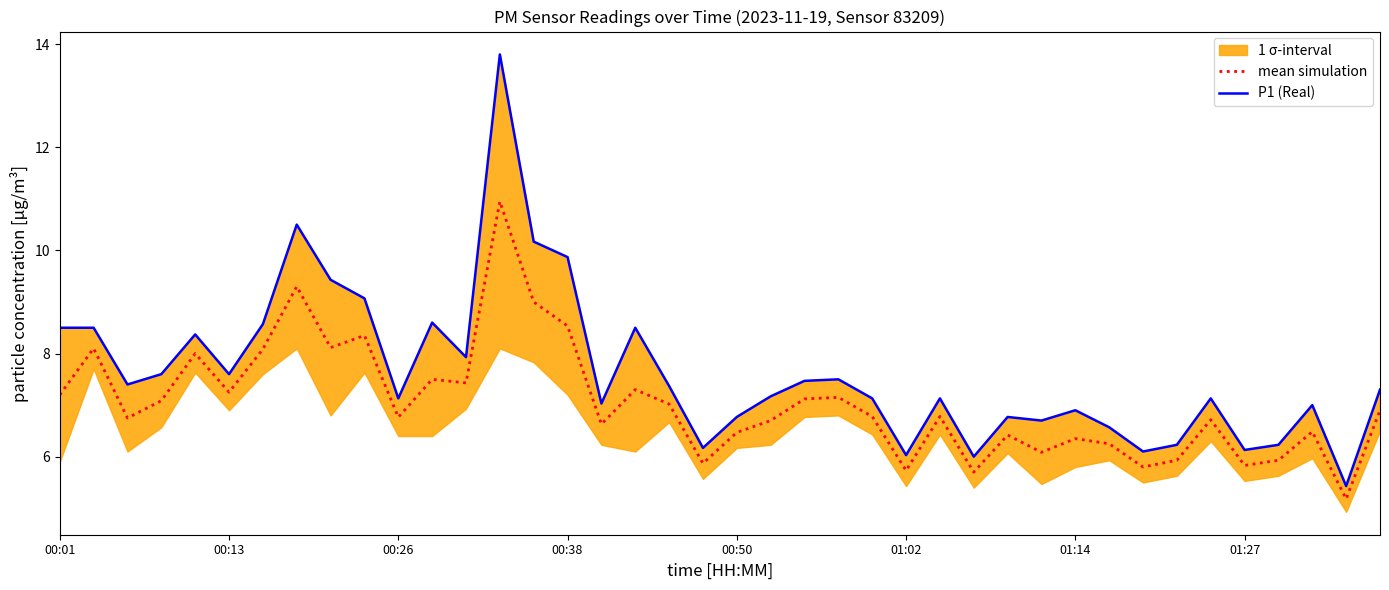

Between 25 and 33, which series saw the biggest shift?

P1 (Real)